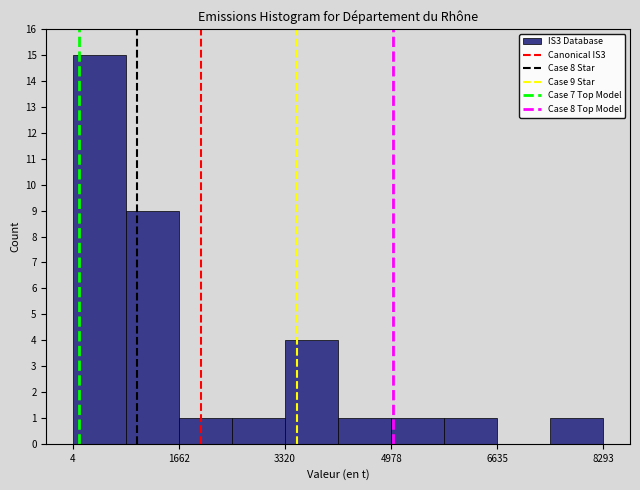

Which range on the x-axis has the tallest bar?

0 to 800